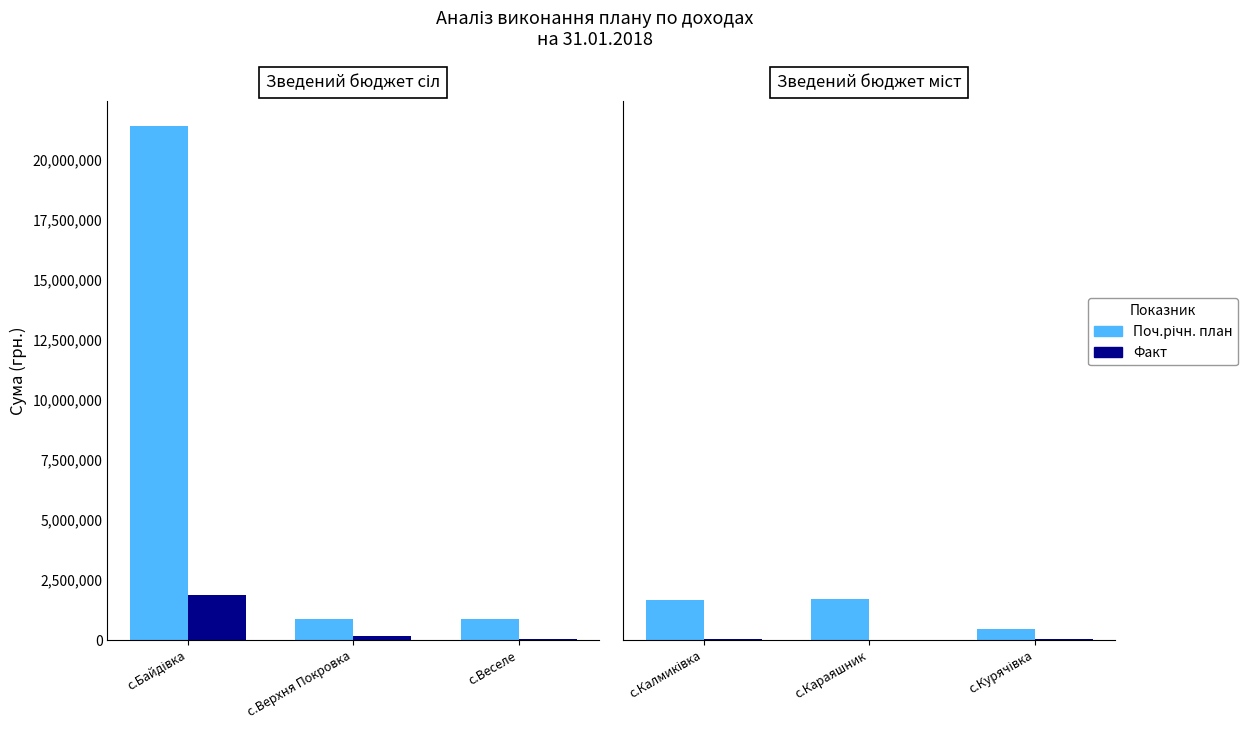

The value of Факт at с.Калмиківка is 76021.1. True or false?

False